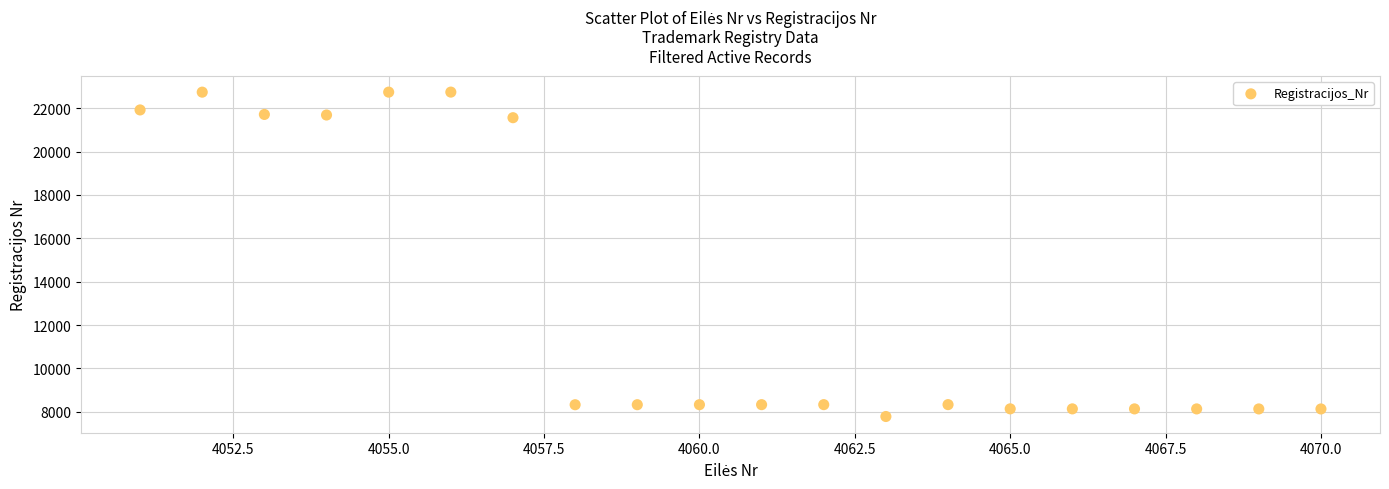

What is the range of X values (max minus min)?

19